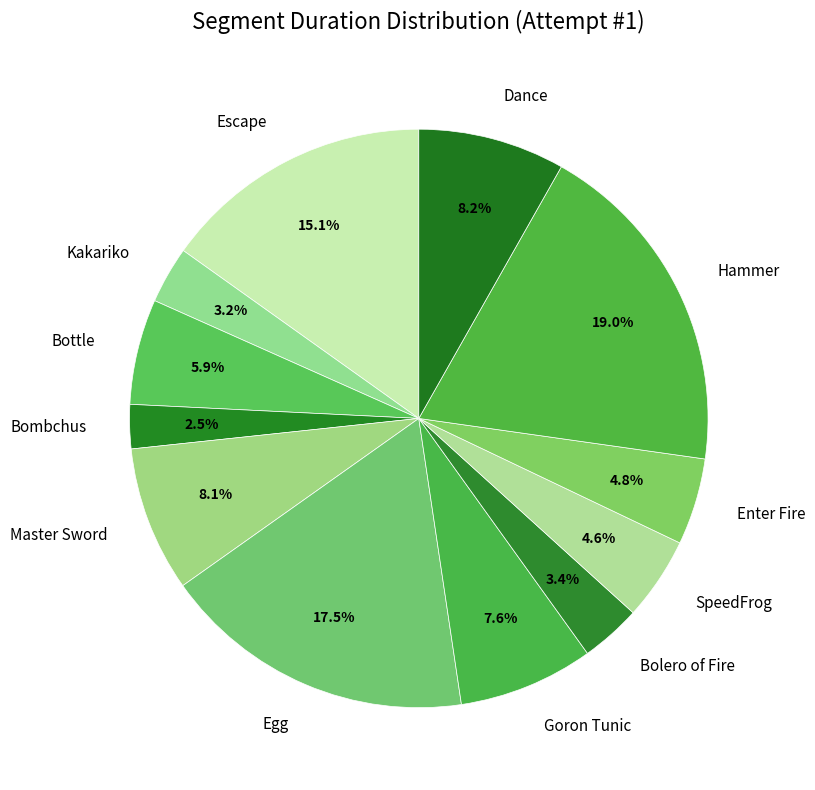

Between Master Sword and Bolero of Fire, which is larger?

Master Sword